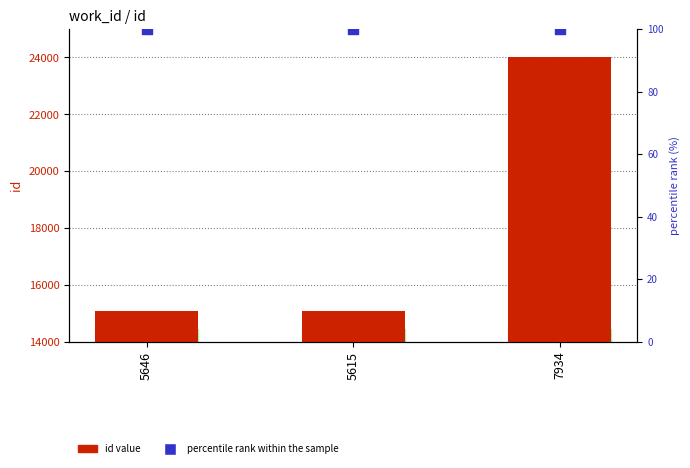

Is the value of id value at 5615 greater than the value of percentile rank within the sample at 5646?

Yes